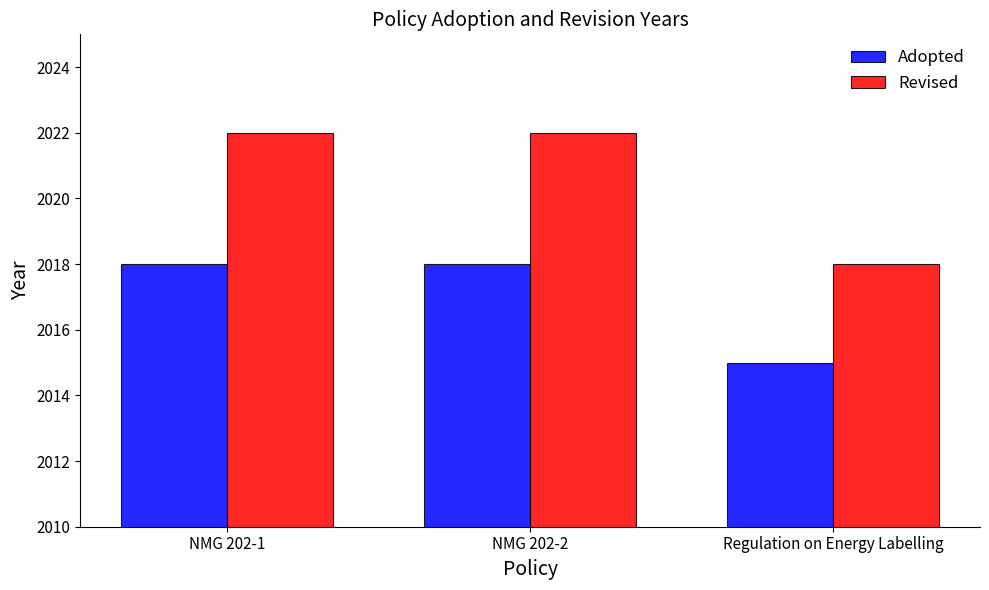

How many bars are there in each group?

2